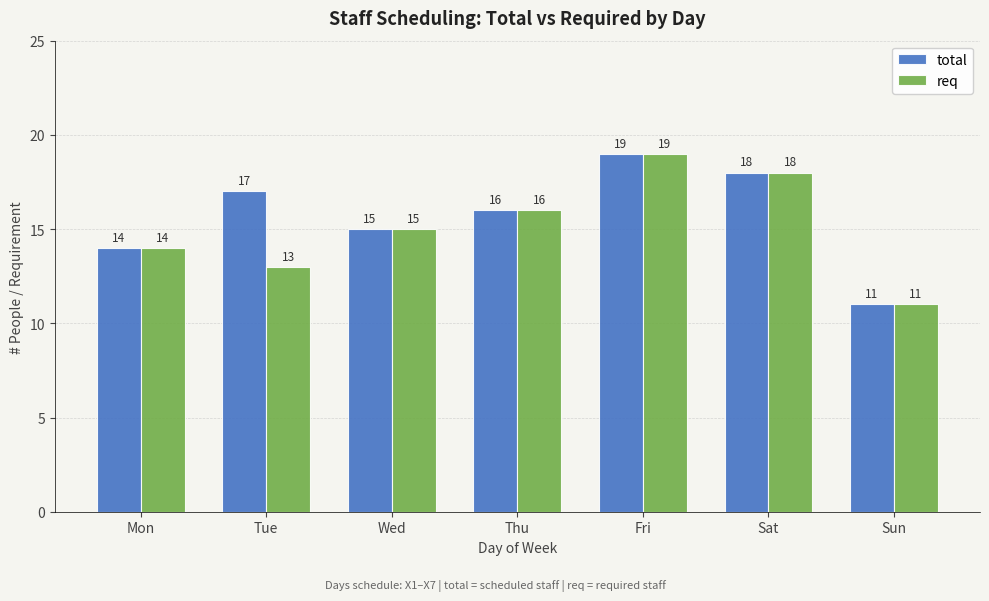

What is the value of the total bar at the 7th from the left?

11